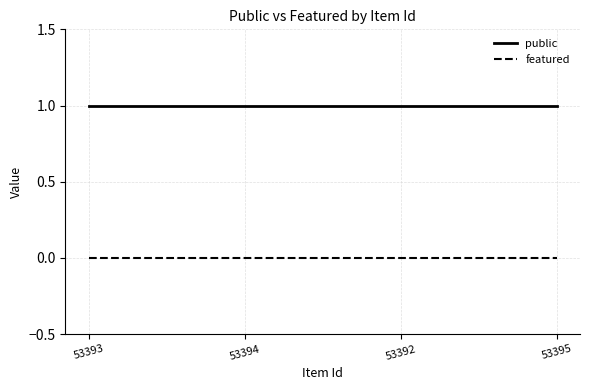

Reading left to right, extract all data points from this chart.

public: 53393=1	53394=1	53392=1	53395=1
featured: 53393=0	53394=0	53392=0	53395=0